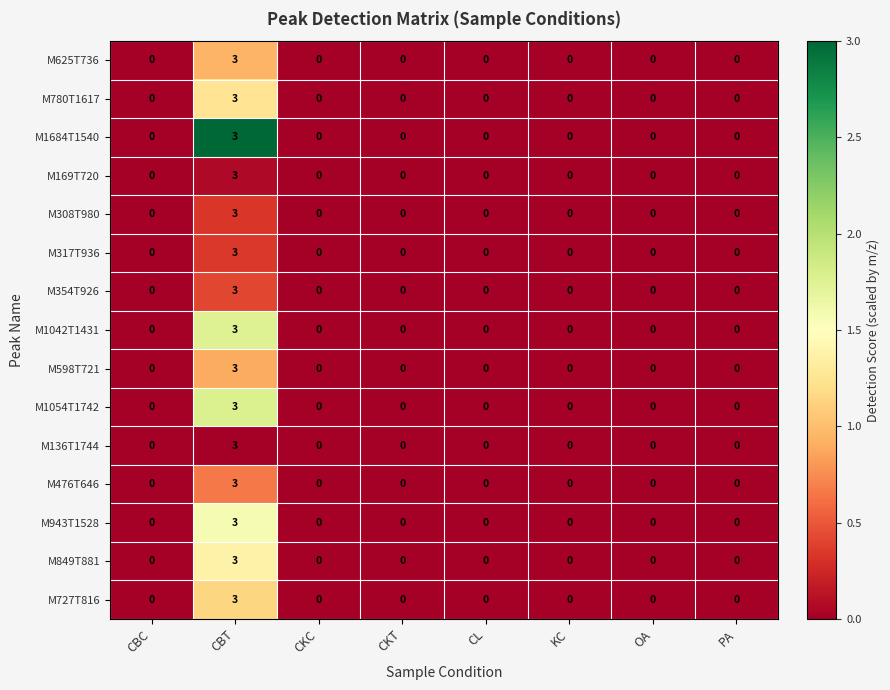

What is the sum of the M943T1528 values at CBT and OA?

3